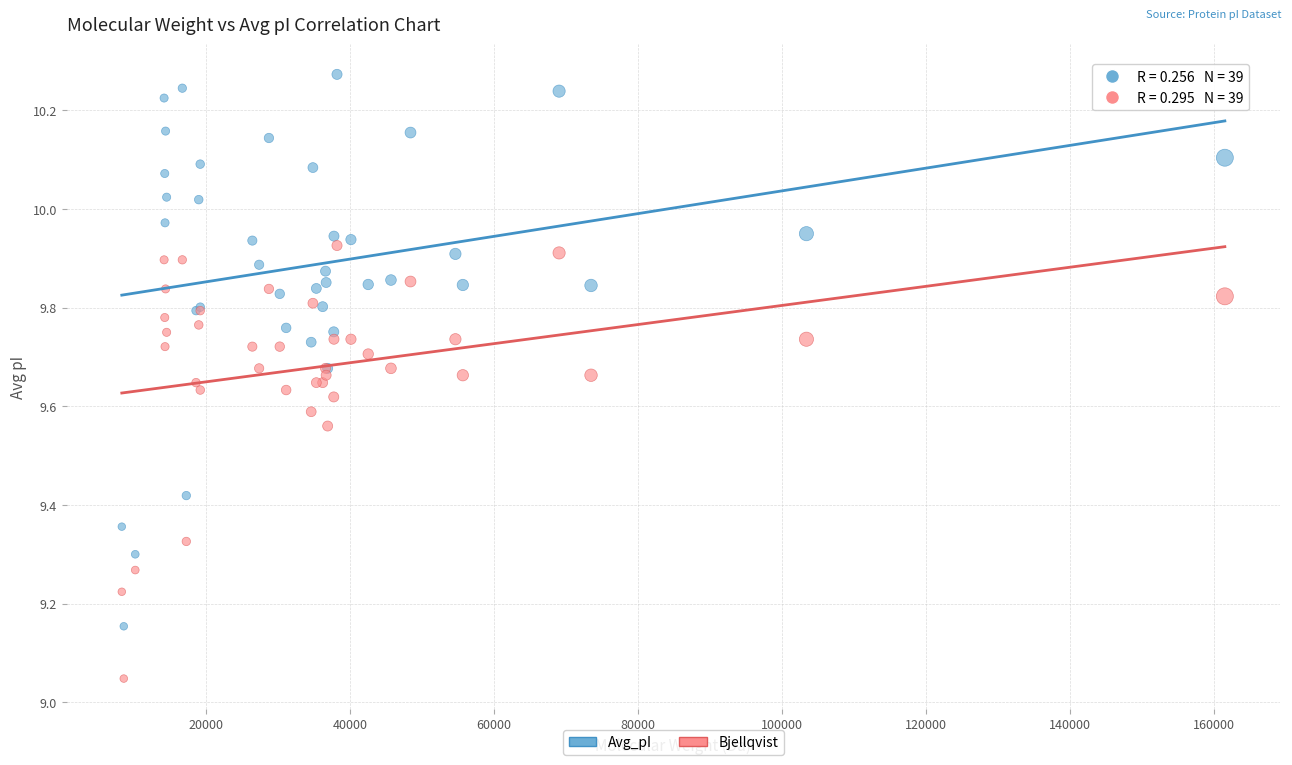

What is the X range (max minus min) for the scatter plot?

153185.1